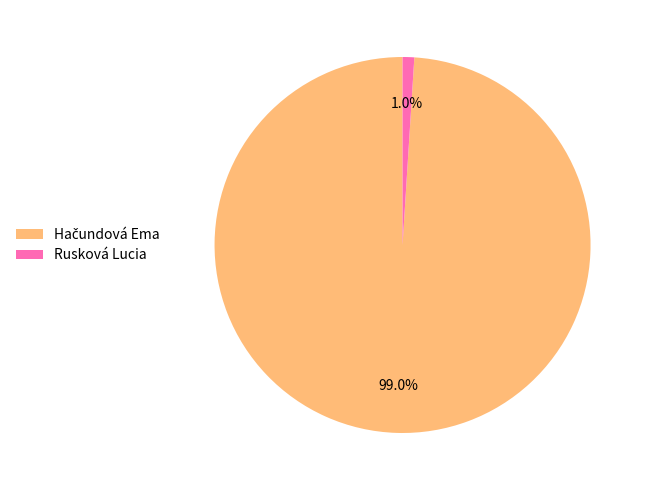

Which slice is the smallest?

Rusková Lucia